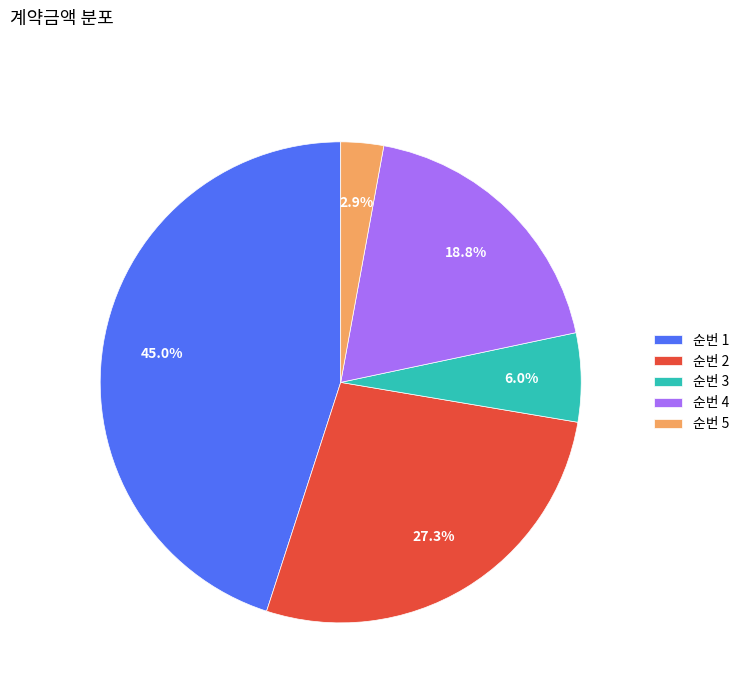

Does 순번 5 account for over 50% of the chart?

No